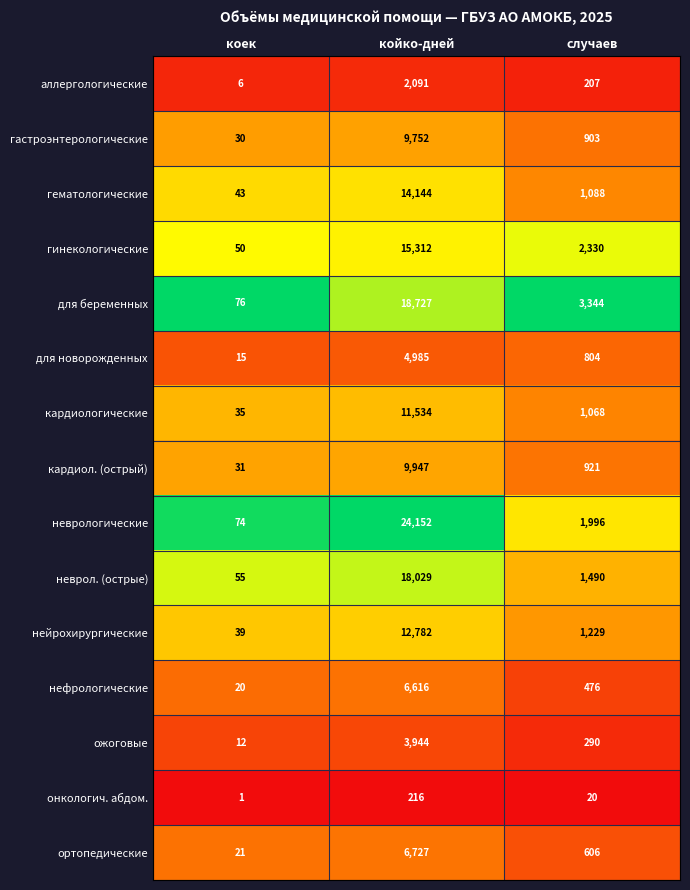

At which category is the sum across all series the highest?

койко-дней